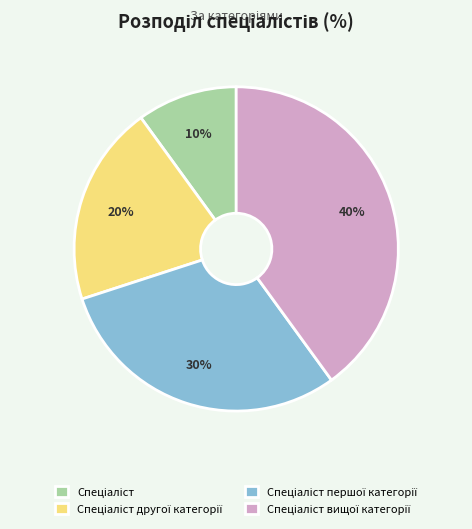

To the nearest percent, what is the average slice percentage?

25%